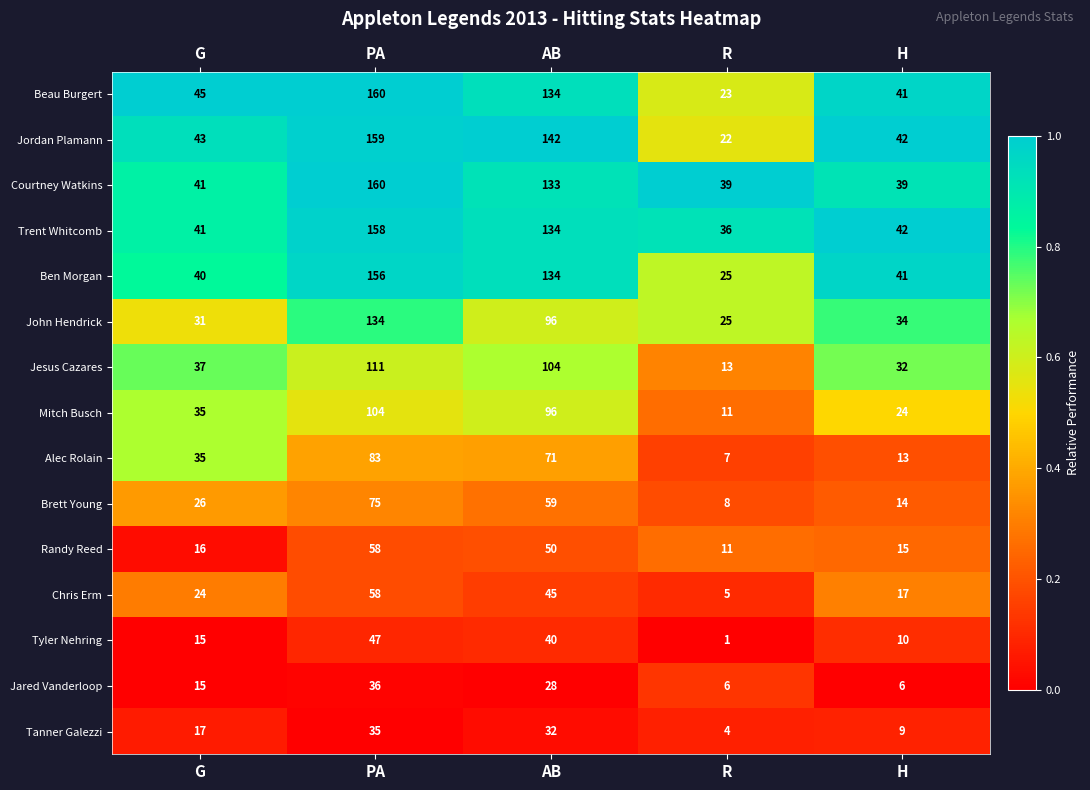

List the labels in order of Mitch Busch value, largest first.

PA, AB, G, H, R